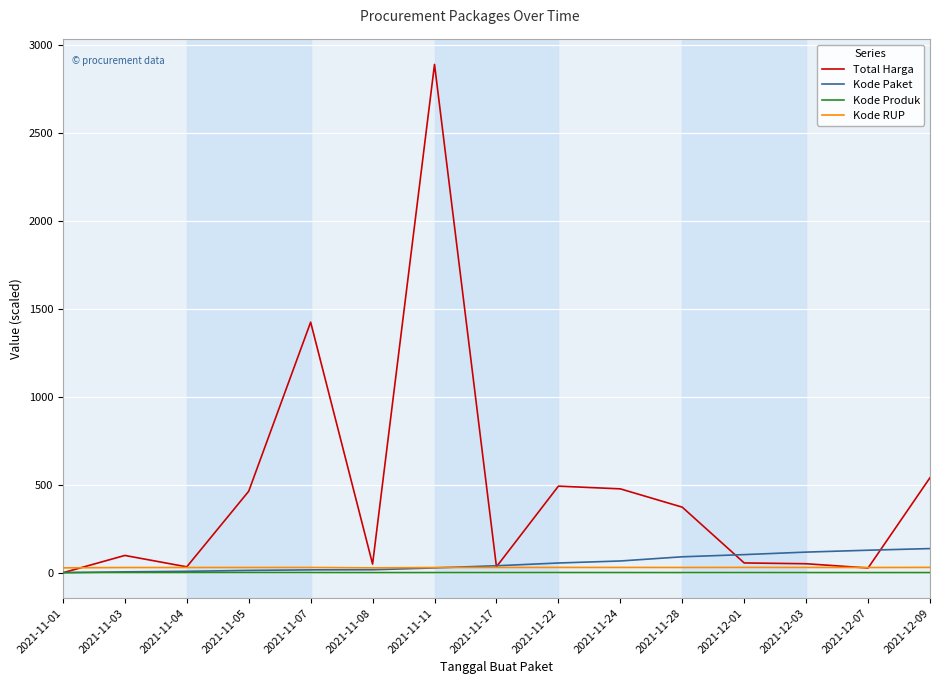

Which series has the widest spread of values?

Total Harga